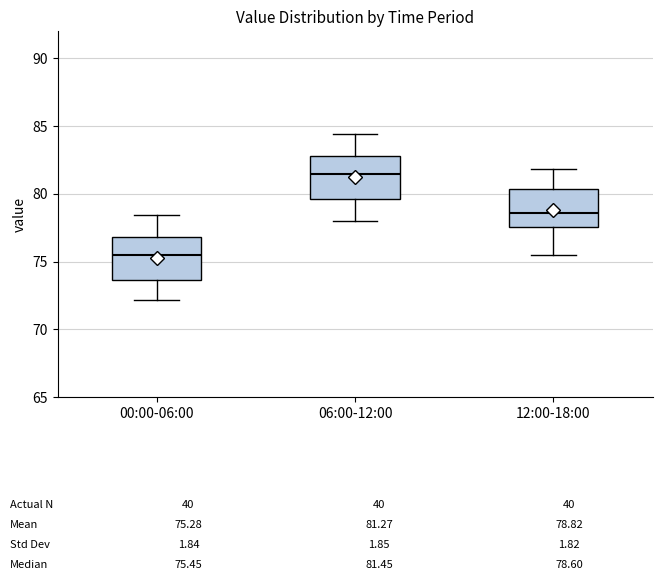

Which box's median line is the highest?

06:00-12:00